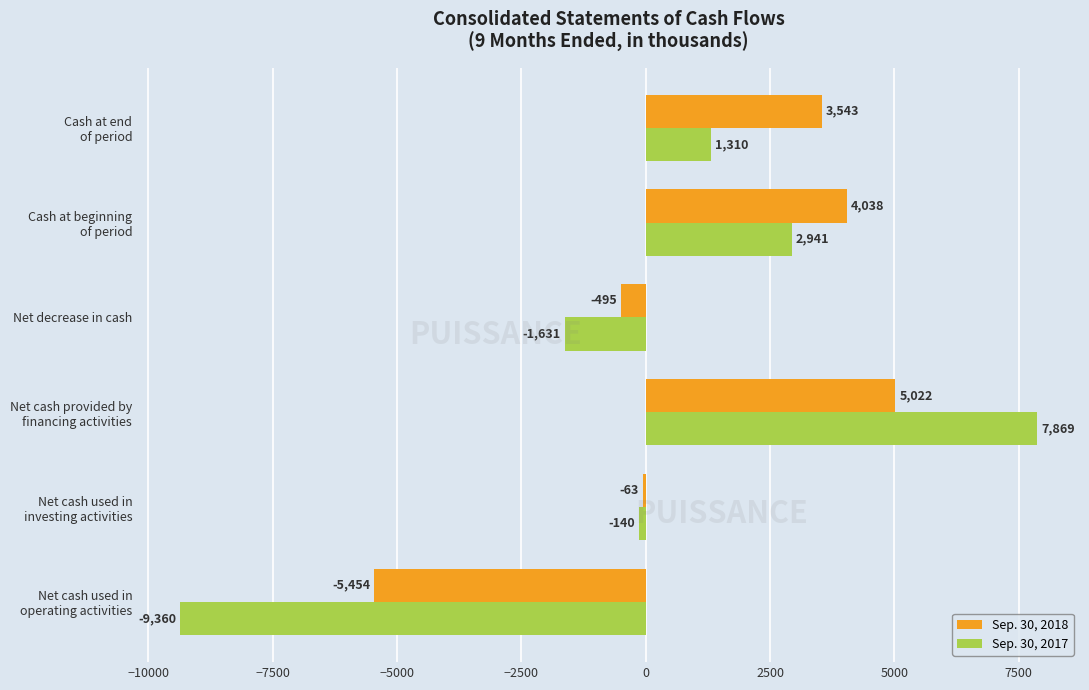

What is the sum of all Sep. 30, 2017 values?

989